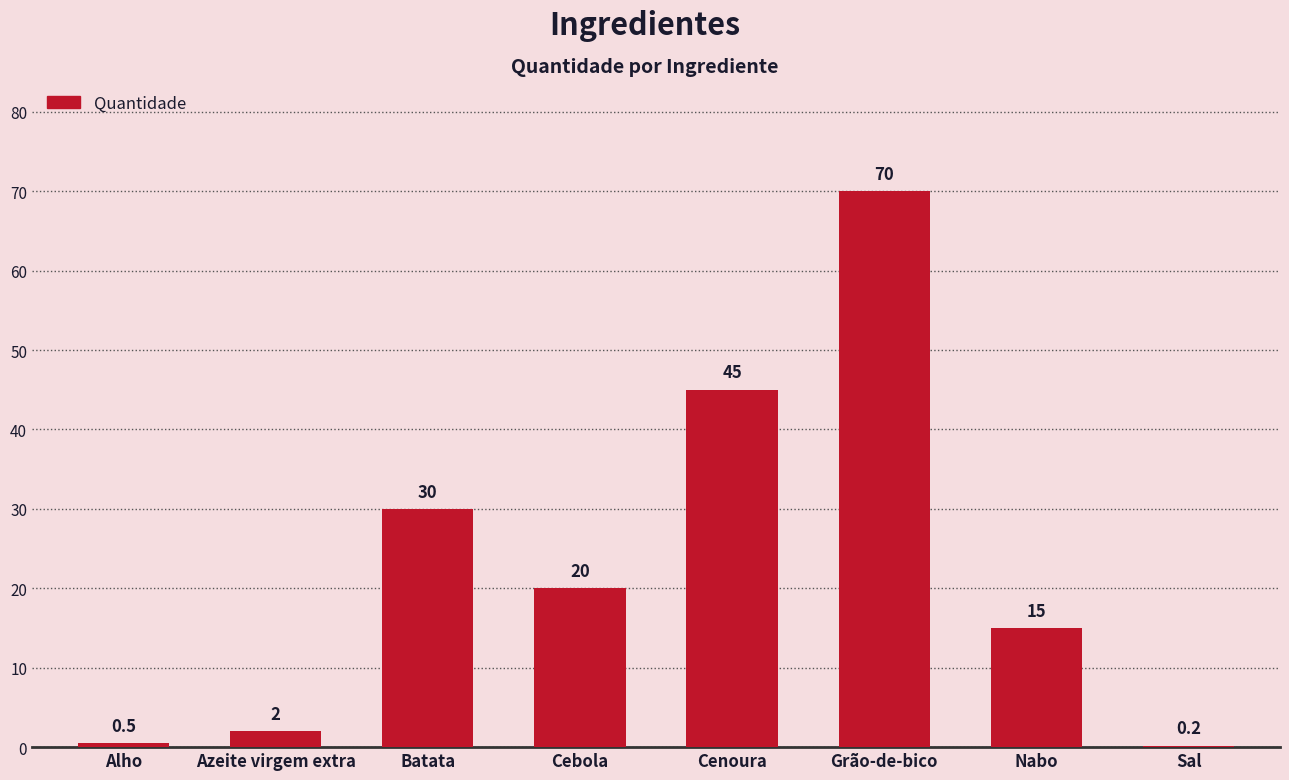

At which category does the chart reach its peak across all series?

Grão-de-bico